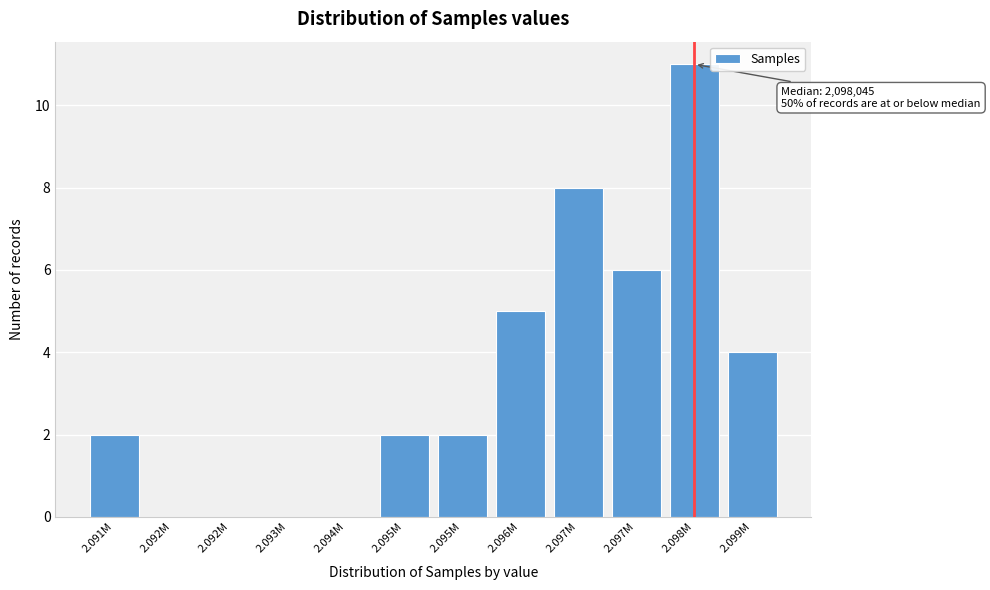

Count the number of data series in this chart.

1